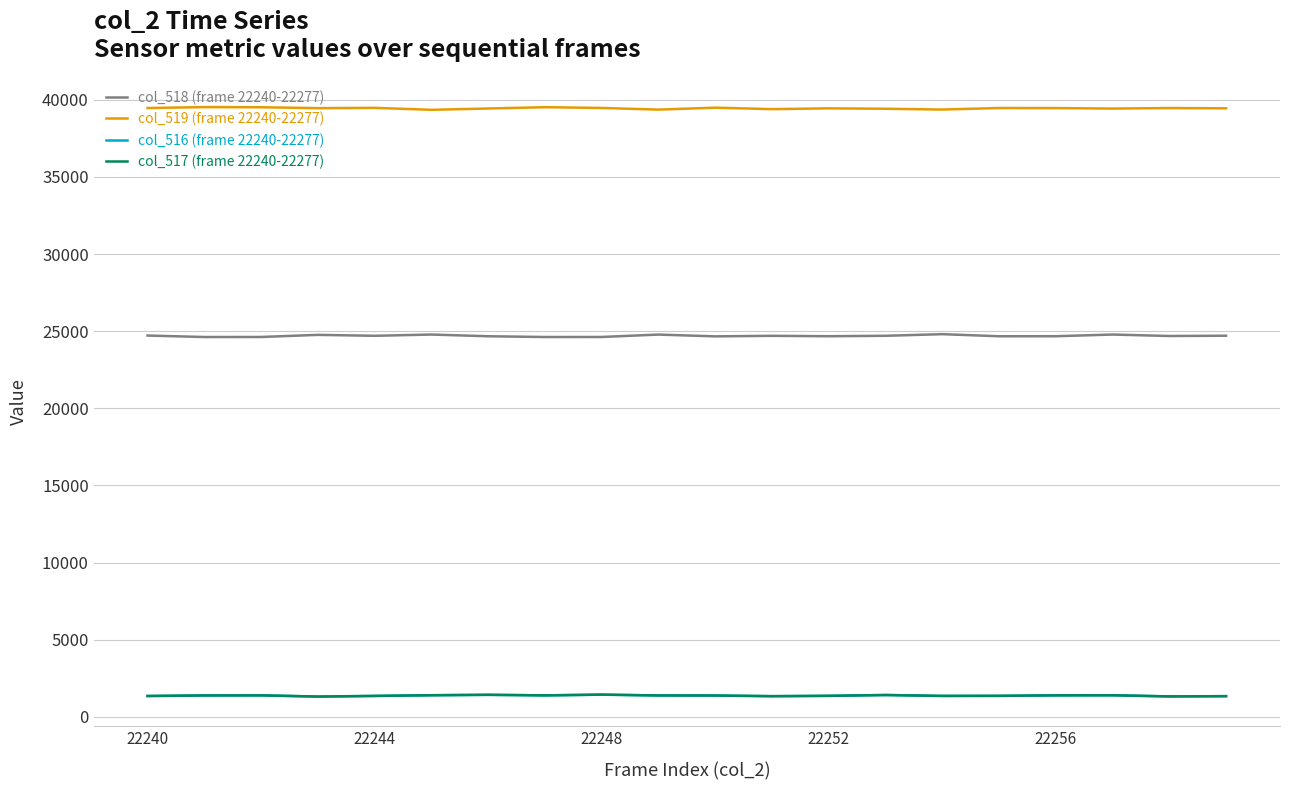

Which series has the largest total across all categories?

col_519 (frame 22240-22277)